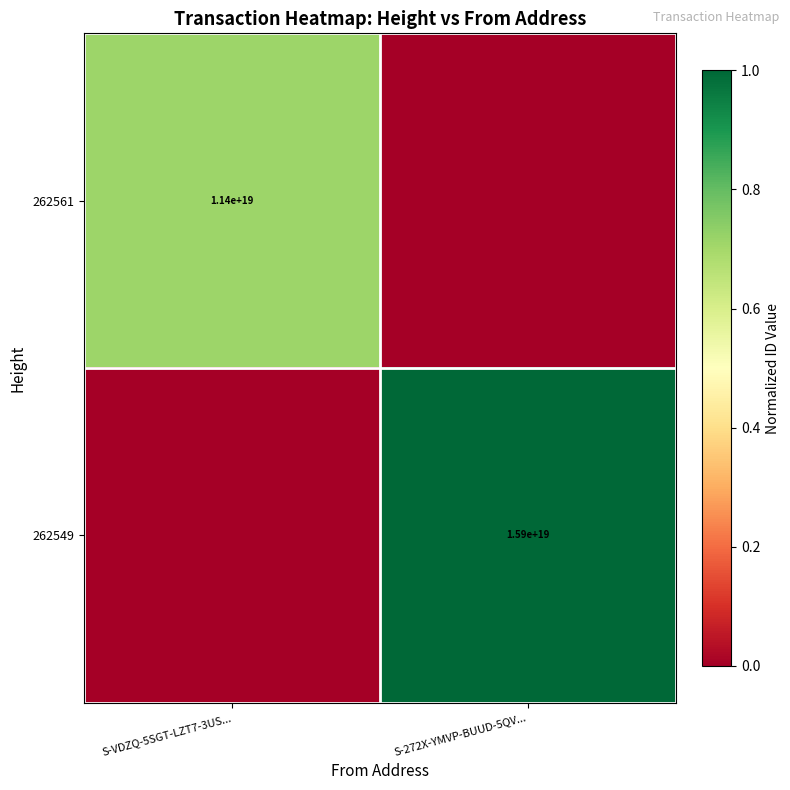

The value of 262561 at S-VDZQ-5SGT-LZT7-3US... is 11400000000000000000. True or false?

True